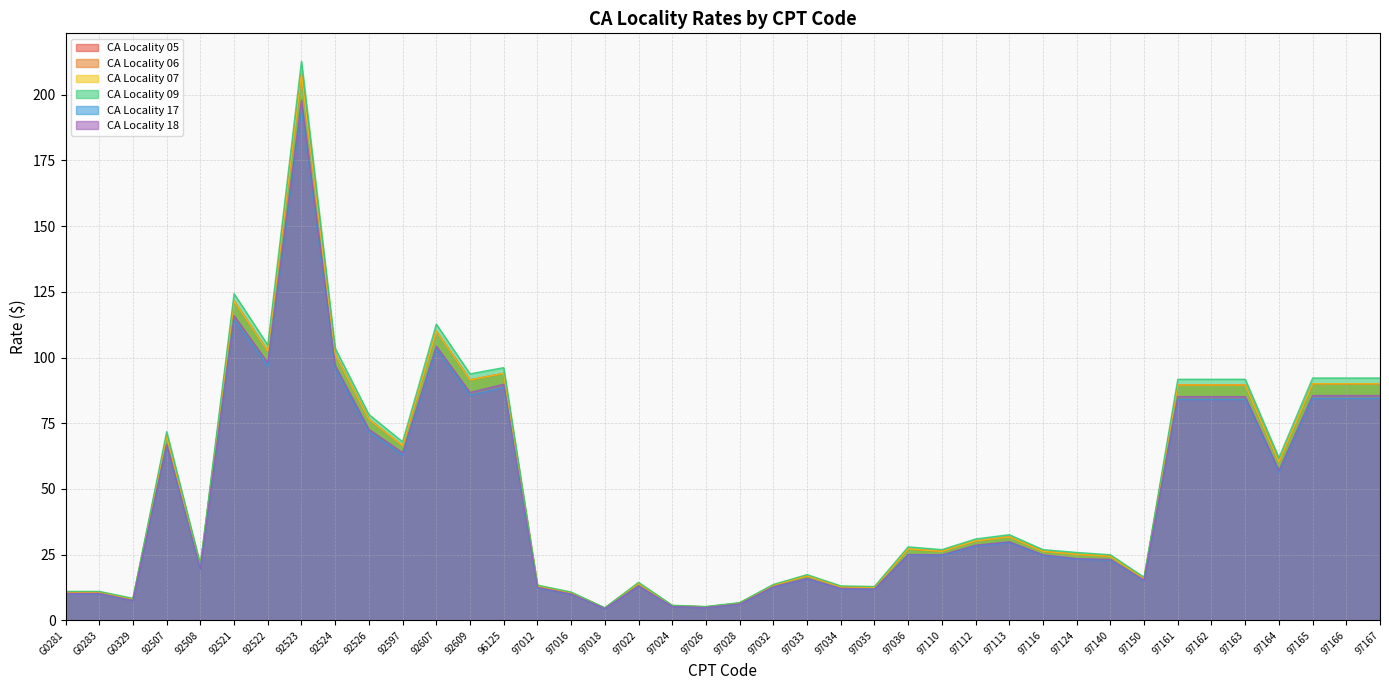

True or false: CA Locality 05 and CA Locality 17 cross at least once.

False